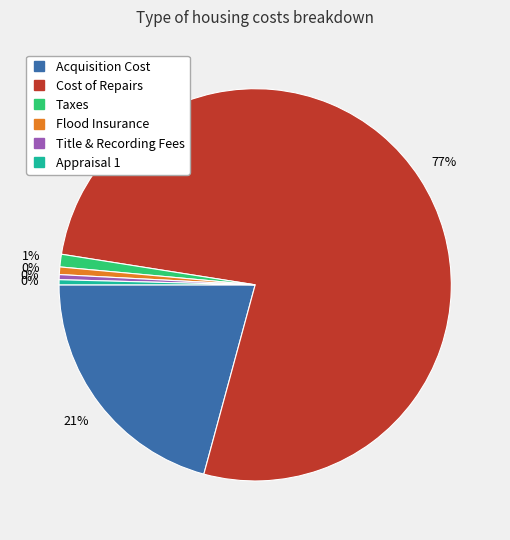

Which category has the smallest portion of the pie?

Title & Recording Fees